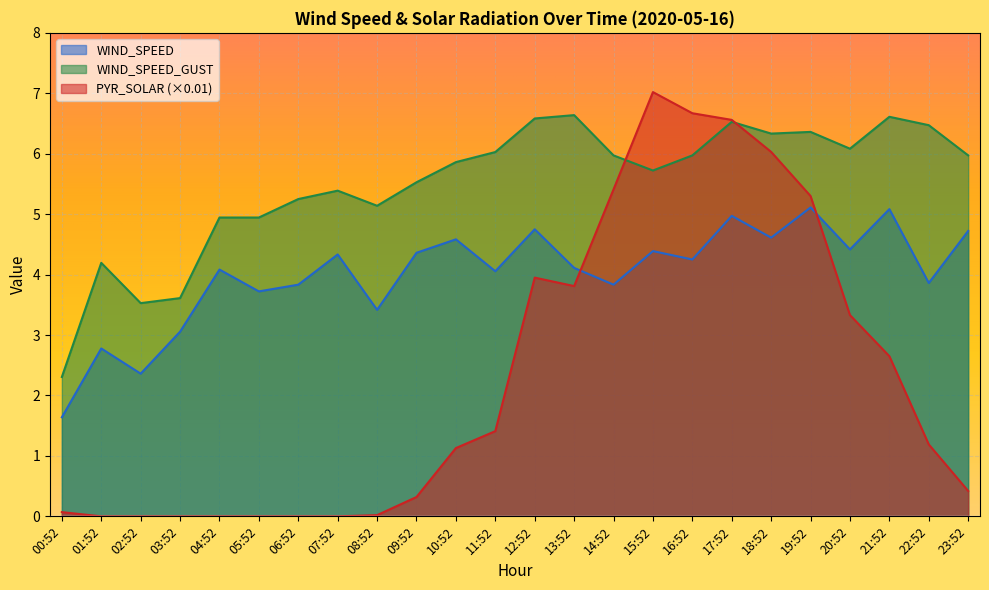

Where does the PYR_SOLAR series first go above 1?

10:52